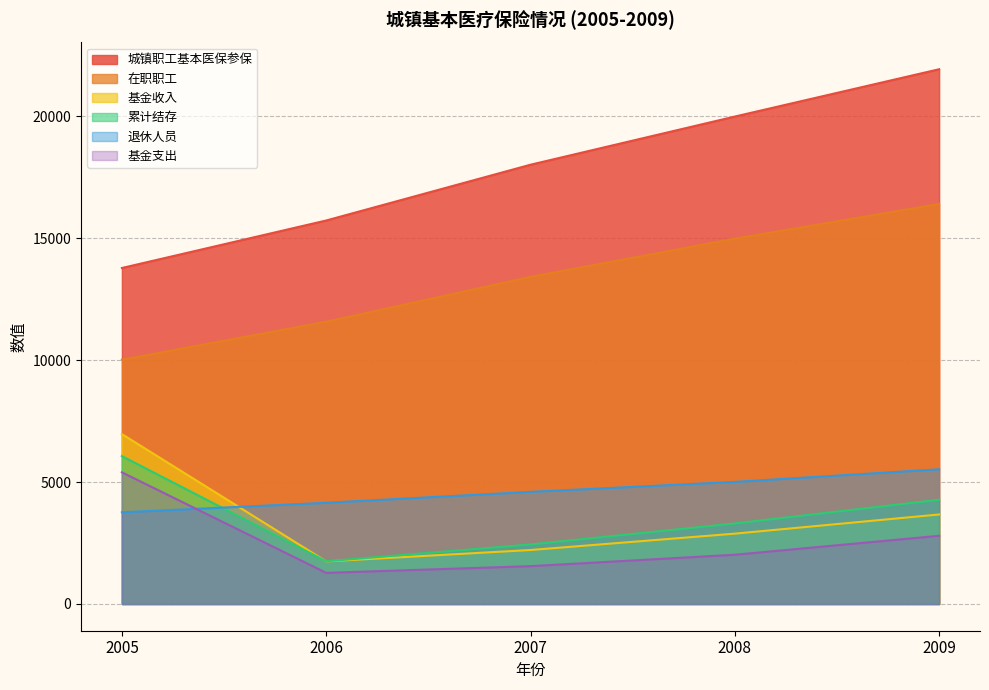

Which series has the largest total across all categories?

城镇职工基本医保参保